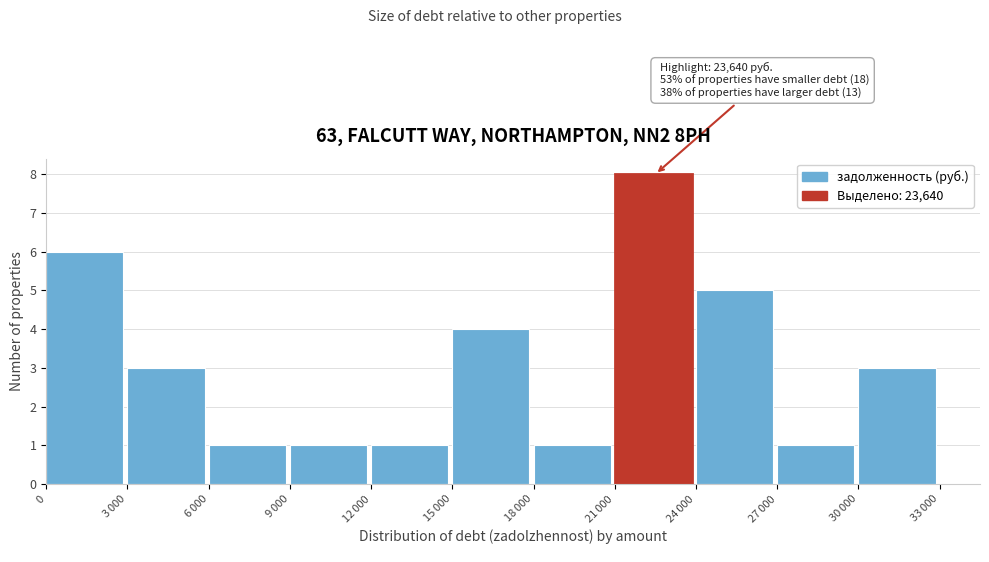

Reading left to right, list all the values displayed in this chart.

6	3	1	1	1	4	1	8	5	1	3